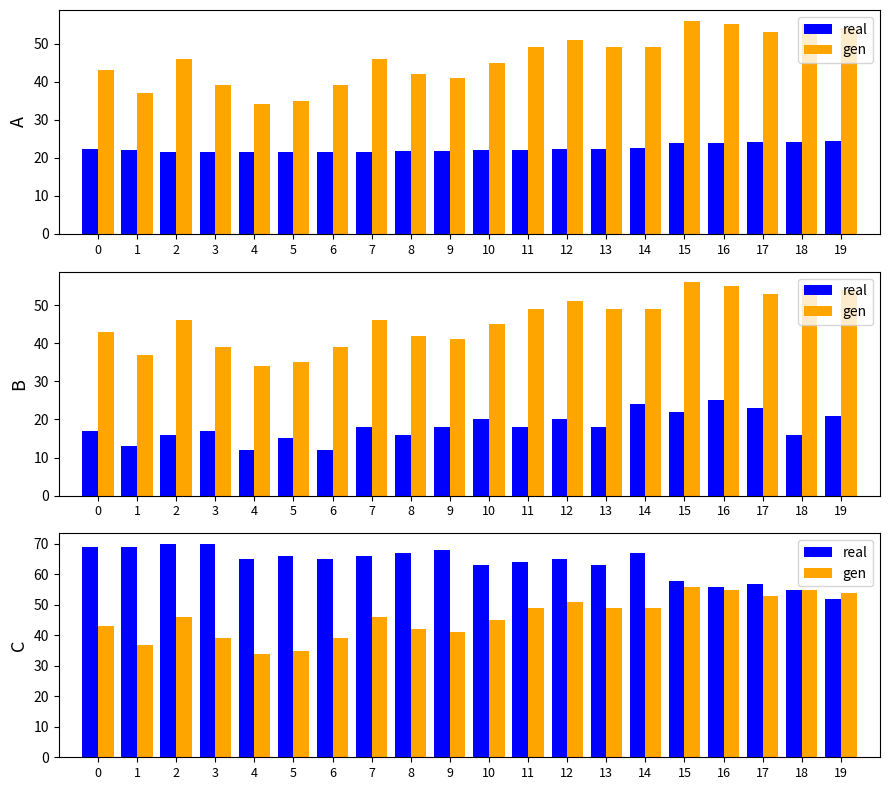

What value does the gen series have at 19, to the nearest 10?

50